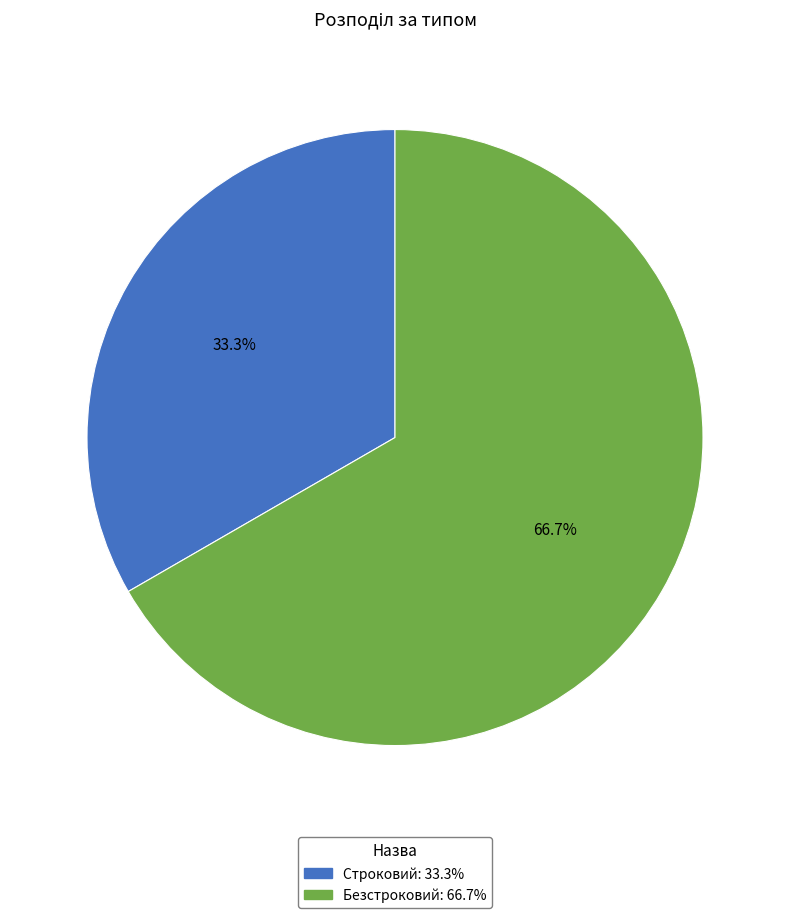

Approximately how many times larger is the value at Строковий: 33.3% compared to Безстроковий: 66.7%?

0.5